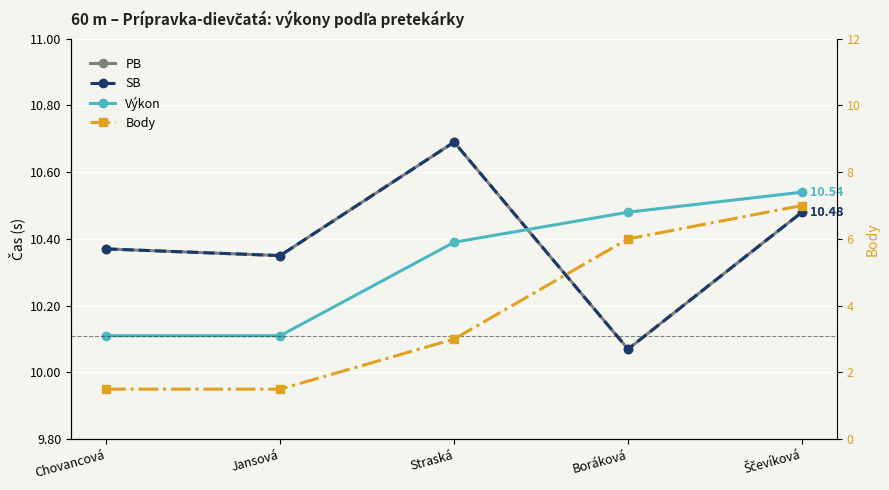

Reading left to right, extract all data points from this chart.

PB: 10.4	10.3	10.7	10.1	10.5
SB: 10.4	10.3	10.7	10.1	10.5
Výkon: 10.1	10.1	10.4	10.5	10.5
Body: 1.5	1.5	3.0	6.0	7.0